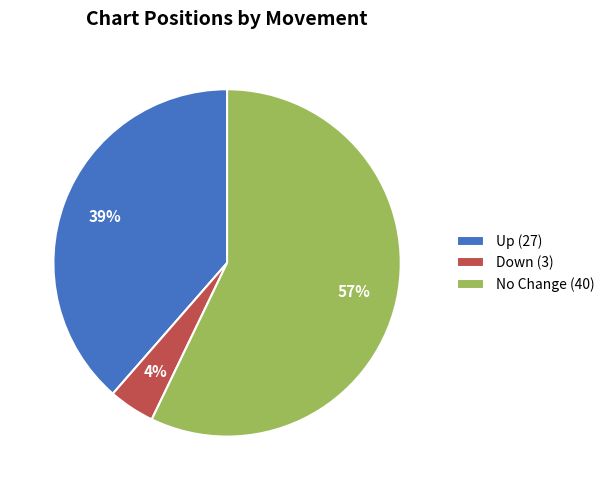

Do Down (3) and Up (27) together represent more than half of the pie?

No